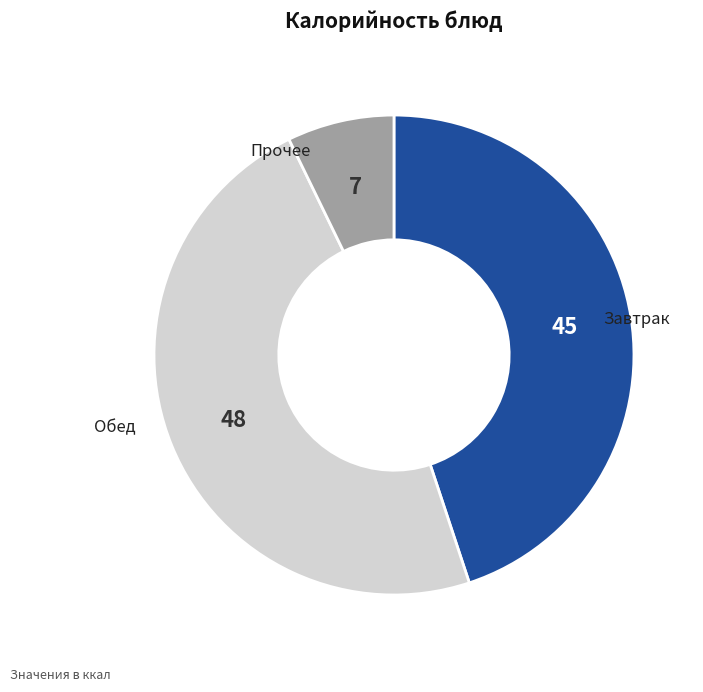

Is there a majority slice in this chart?

No